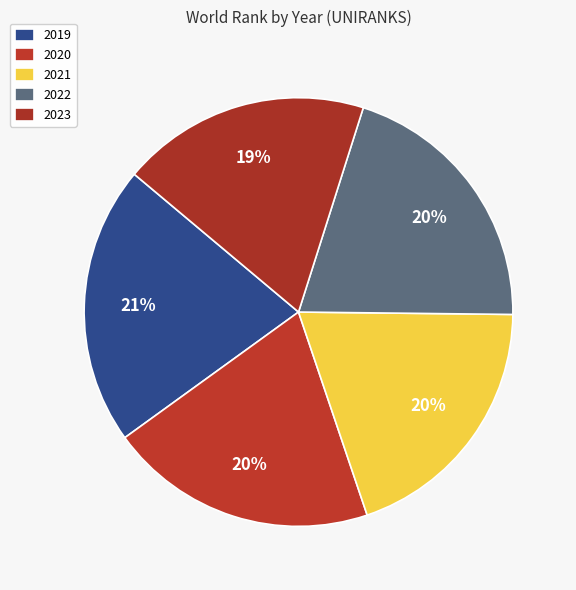

The 2021 slice represents 32% of the pie. True or false?

False